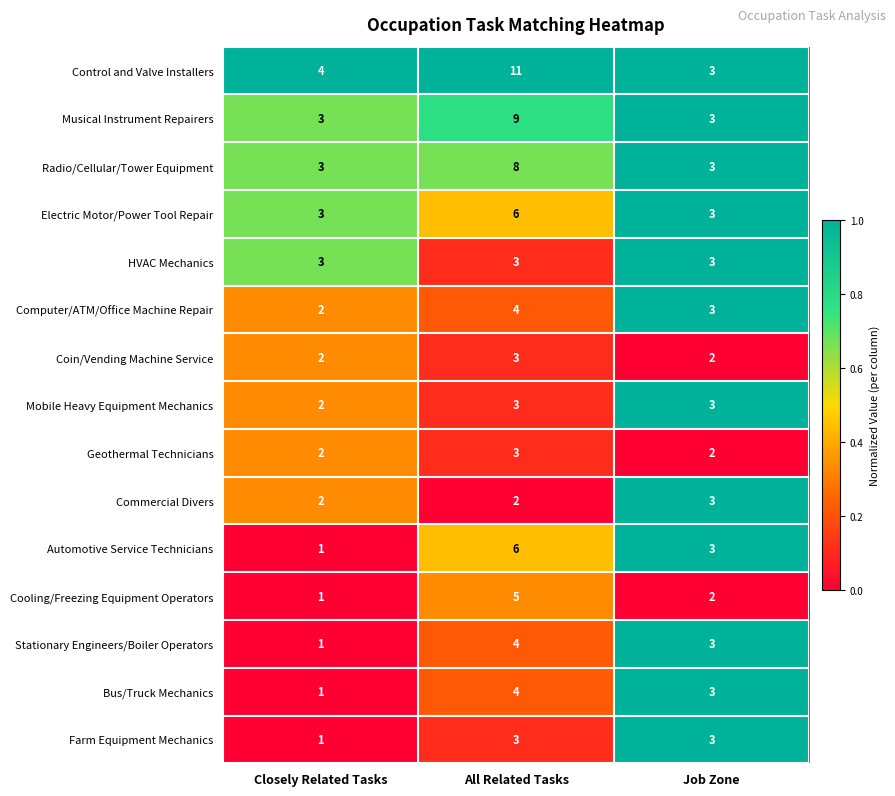

Which series has the largest total across all categories?

Control and Valve Installers